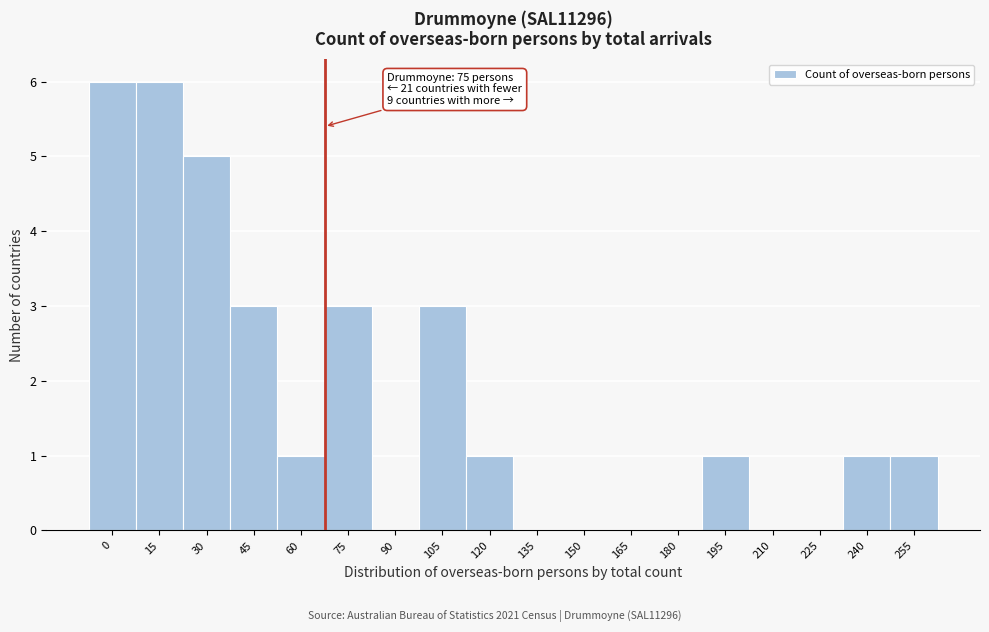

Reading left to right, transcribe all the data shown in this chart.

0=6	15=6	30=5	45=3	60=1	75=3	90=0	105=3	120=1	135=0	150=0	165=0	180=0	195=1	210=0	225=0	240=1	255=1